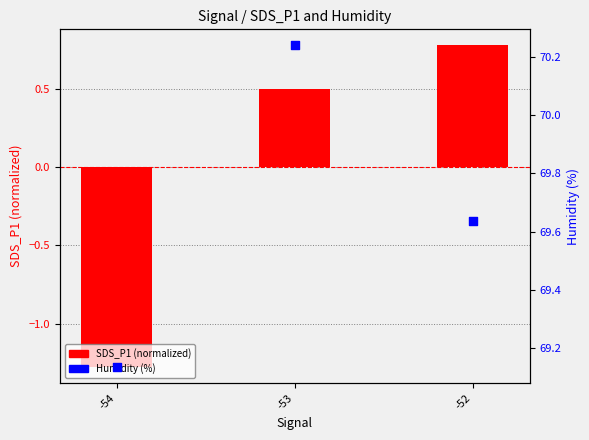

Which series contains the highest Y value?

Humidity